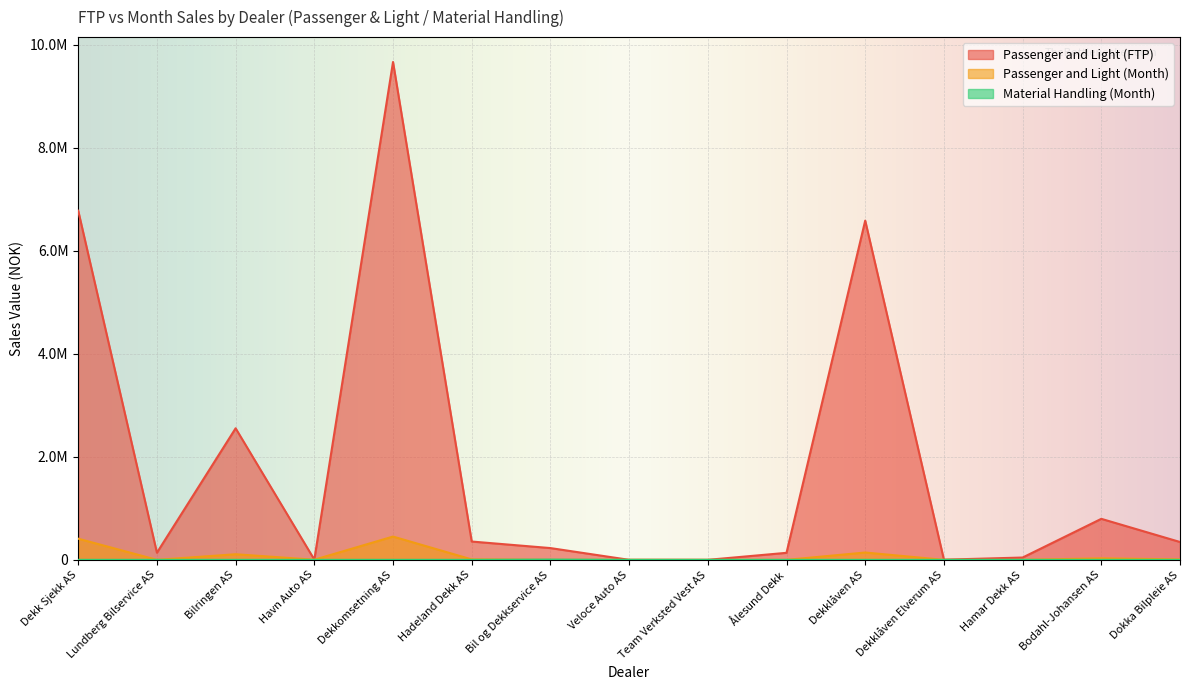

How many lines are shown in the chart?

3